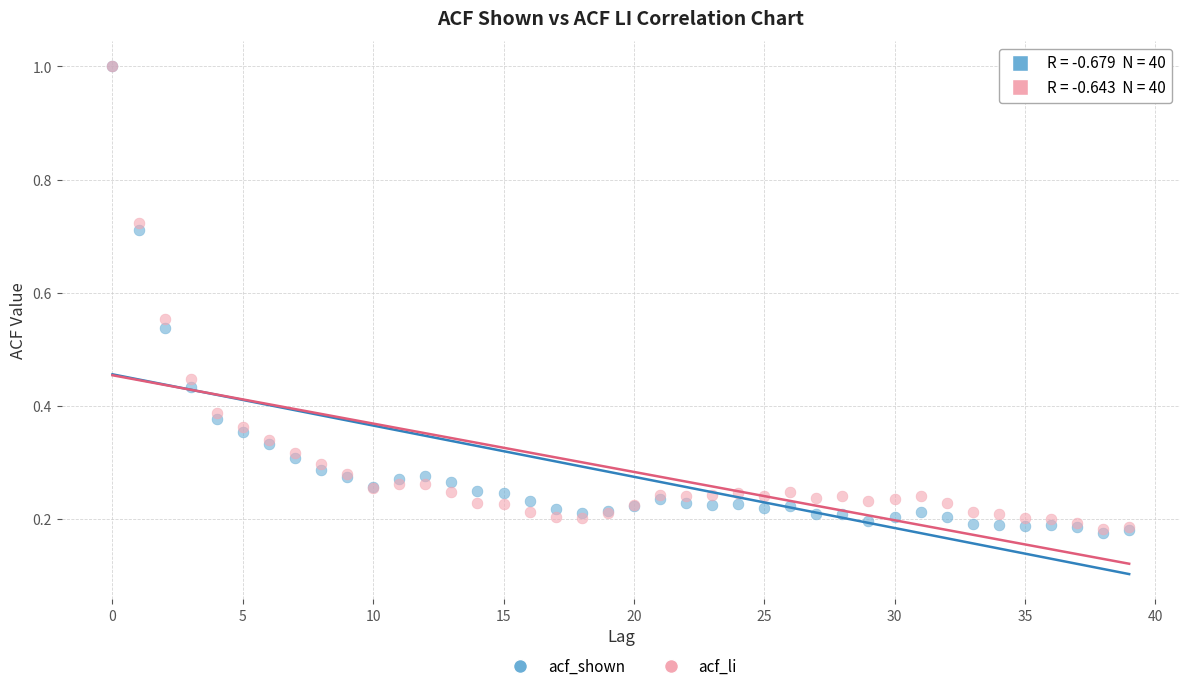

What are all the series names shown in the legend?

acf_shown, acf_li